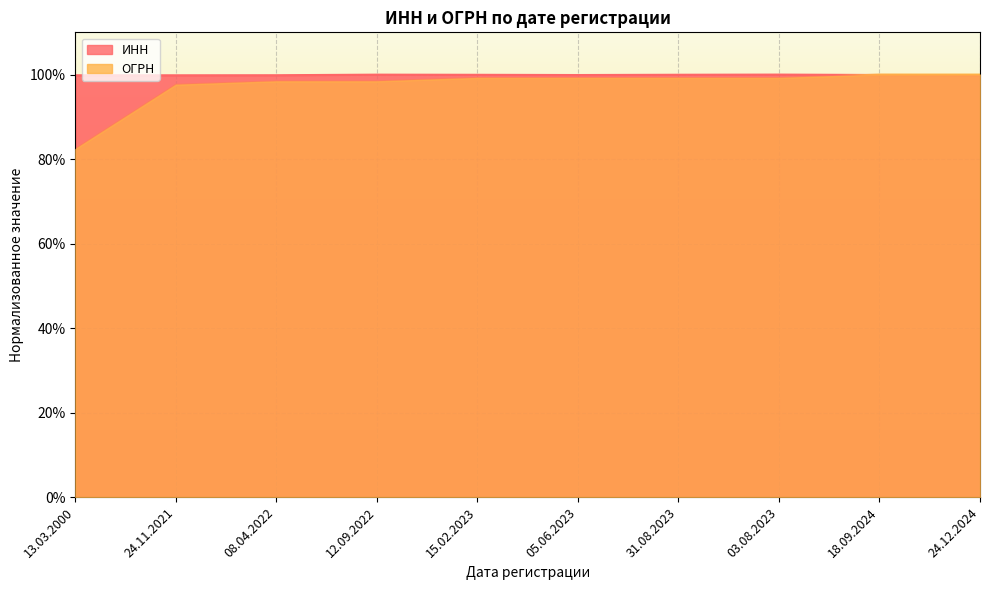

Does the chart display data point markers on the line(s)?

No